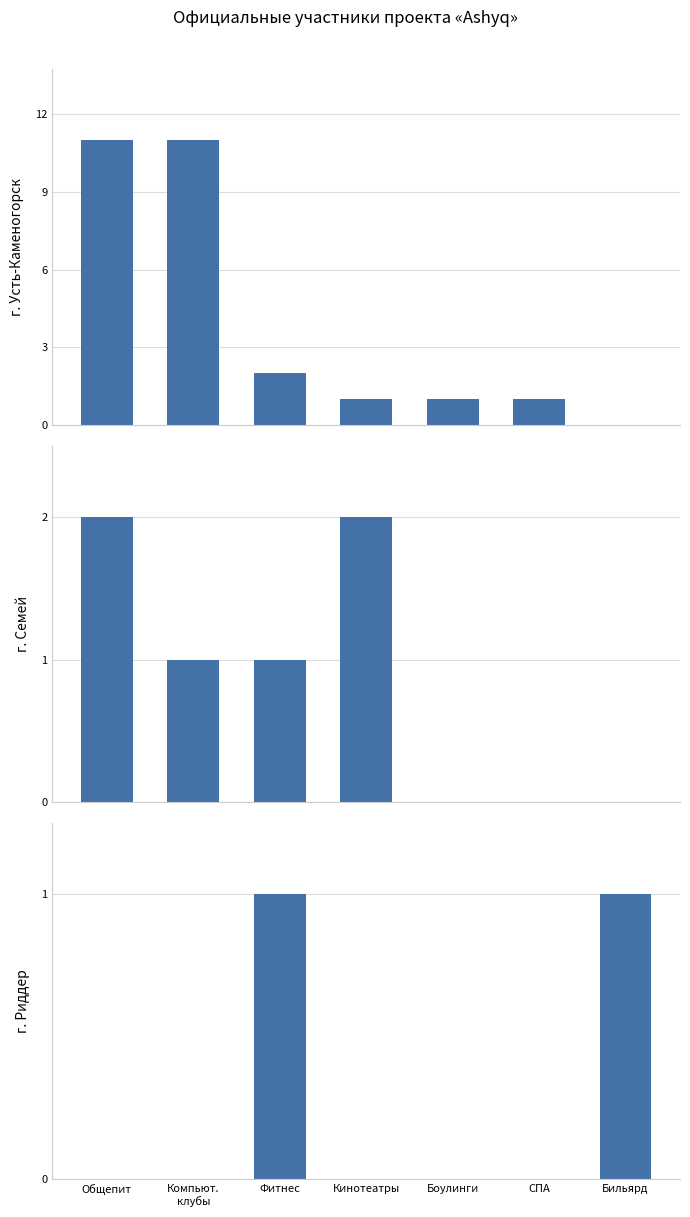

Is it true that г. Семей equals 0 at СПА?

True